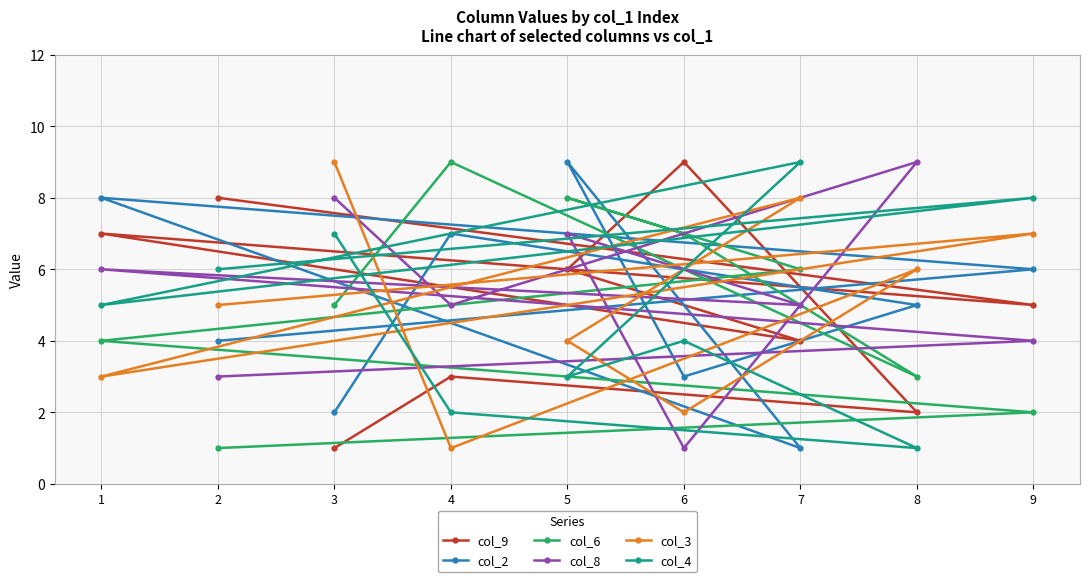

What is the sum of the col_8 values at 3 and 2?

11